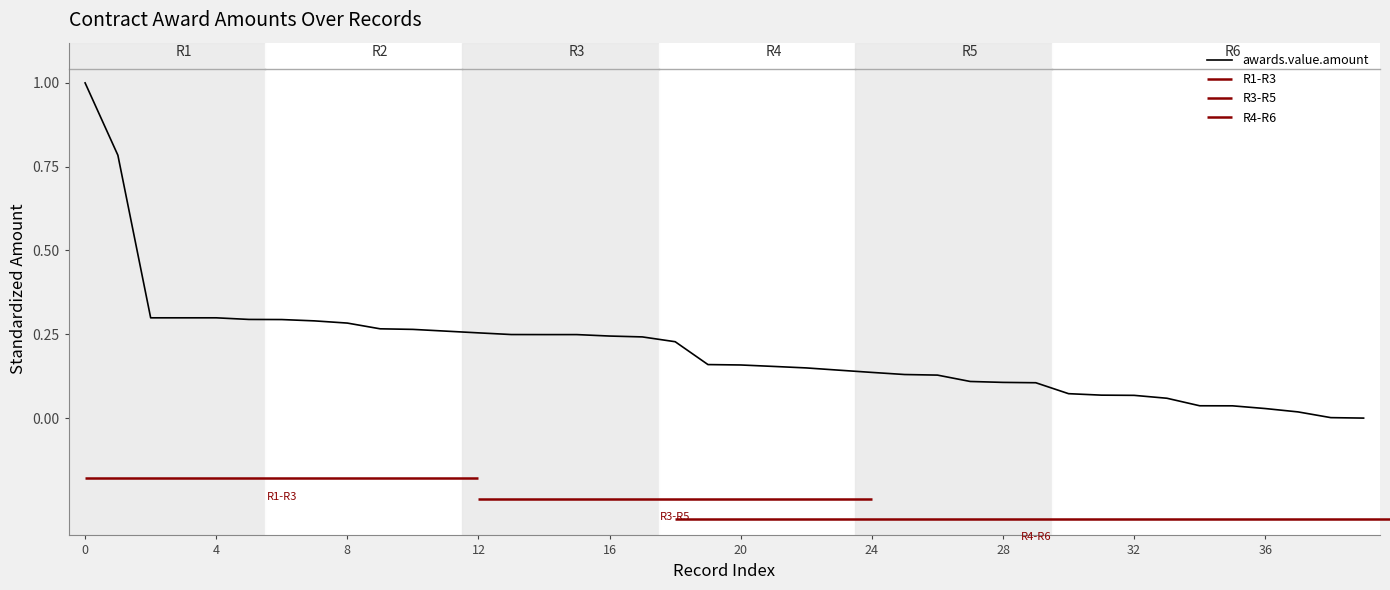

What is the sum of all values?

8.2